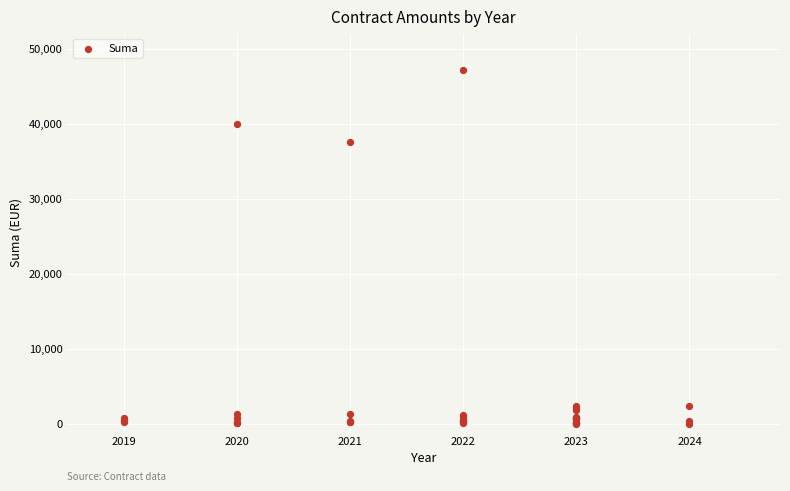

What Y value in the scatter plot is closest to 23600?

37608.4